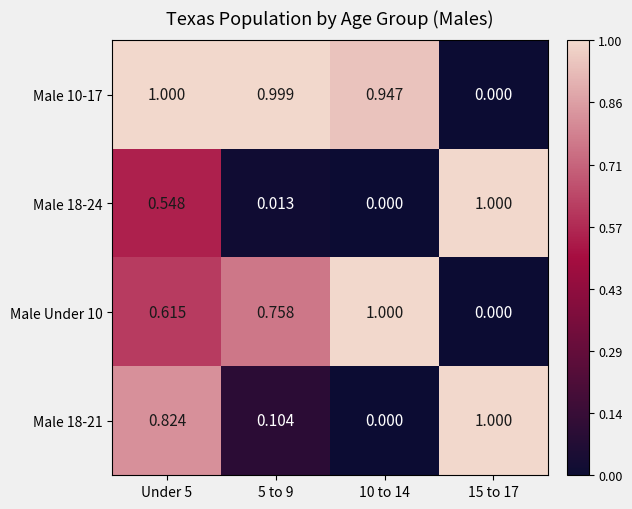

At how many categories does at least one series exceed 0?

4